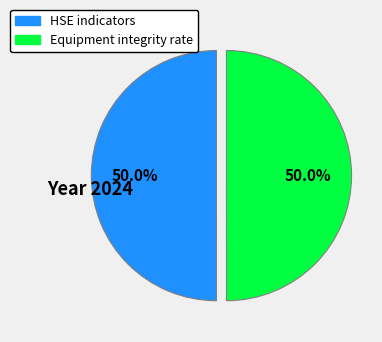

Count the number of slices in the pie.

2